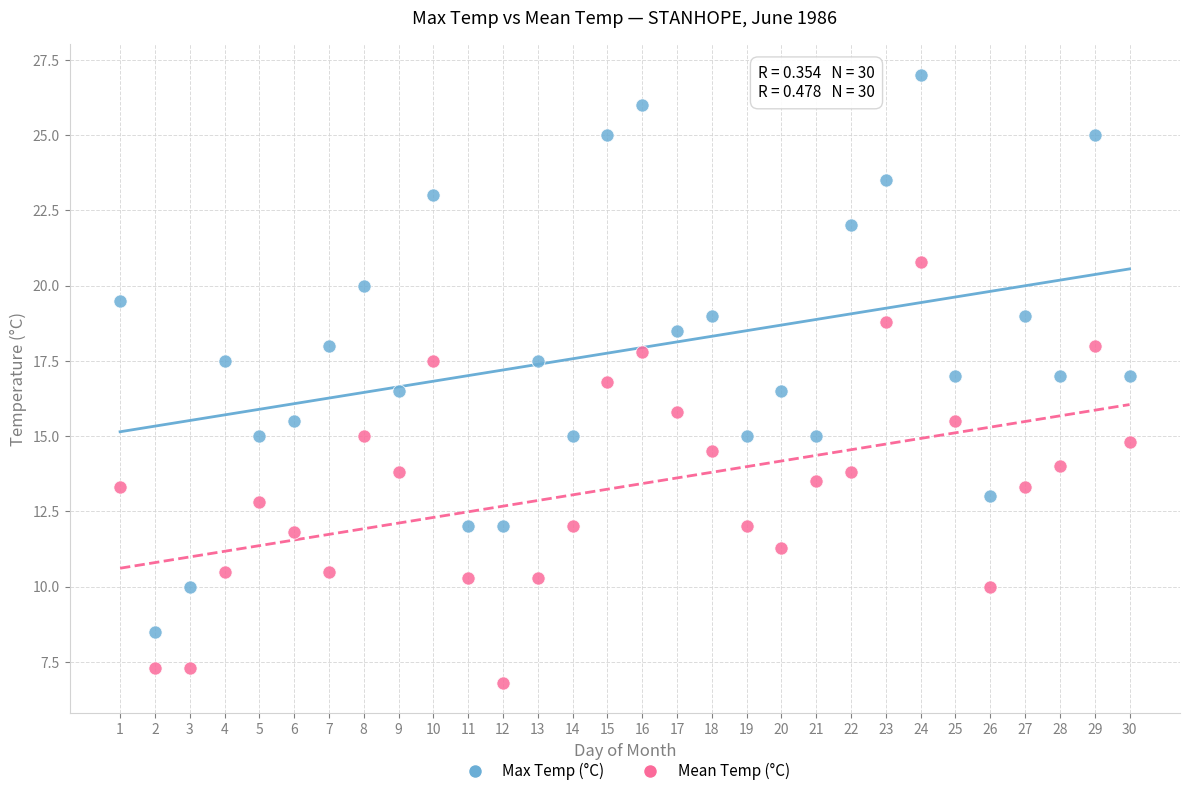

What are all the series names shown in the legend?

Max Temp (°C), Mean Temp (°C)